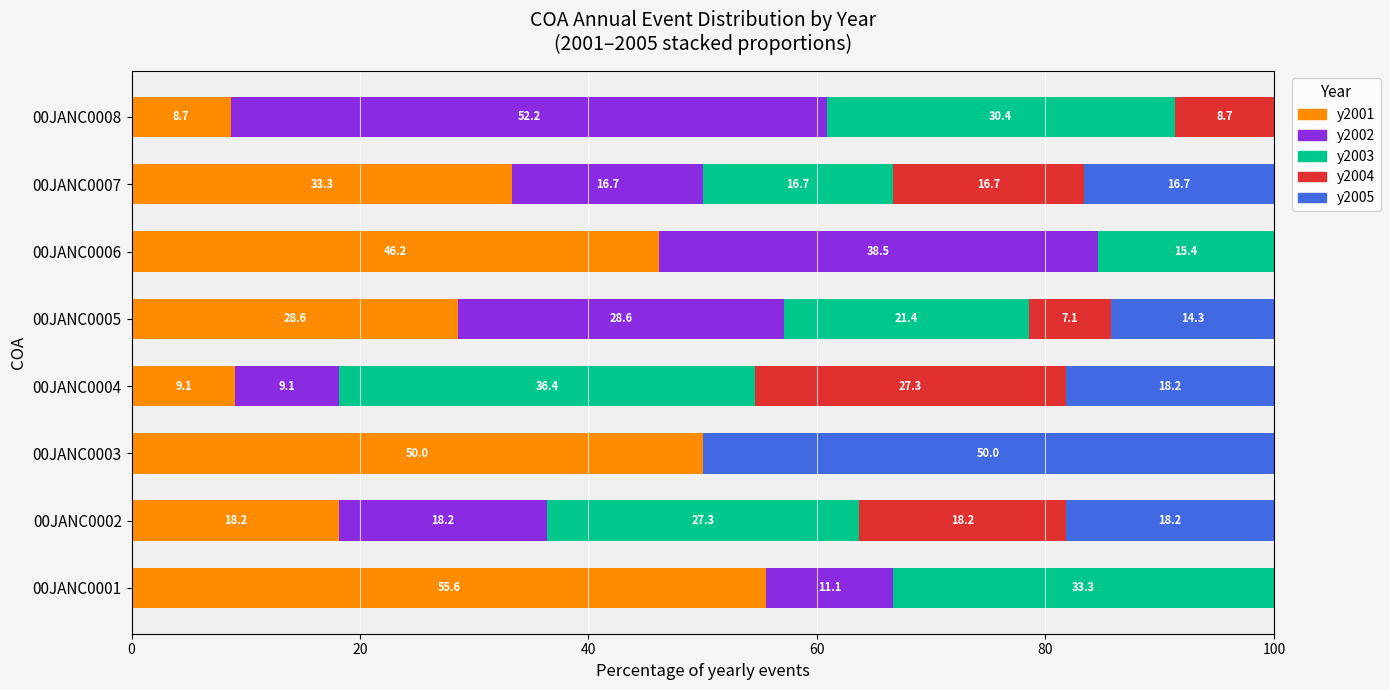

True or false: y2001 has a value of 46.2 at 00JANC0006.

True